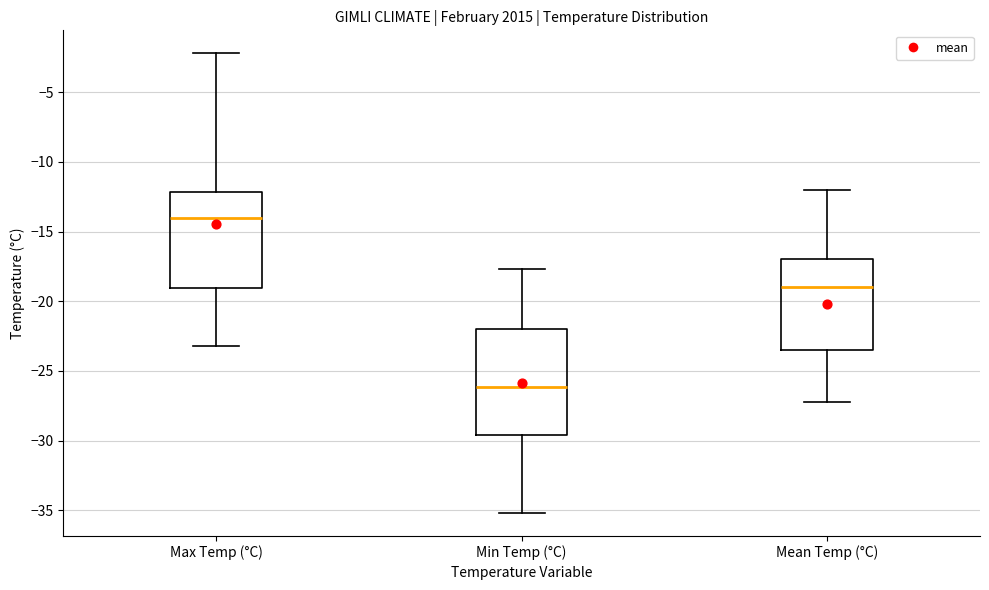

Reading left to right, transcribe this box plot: for each box, give where its median line is, the range the box spans, and where its two whiskers end, as read against the y-axis. The values are not printed on the chart, so give them approximately, as read against the axis.

Max Temp (°C): median -14.0, box -19.0 to -12.0, whiskers -23.0 to -2.0
Min Temp (°C): median -26.0, box -29.5 to -22.0, whiskers -35.0 to -17.5
Mean Temp (°C): median -19.0, box -23.5 to -17.0, whiskers -27.0 to -12.0